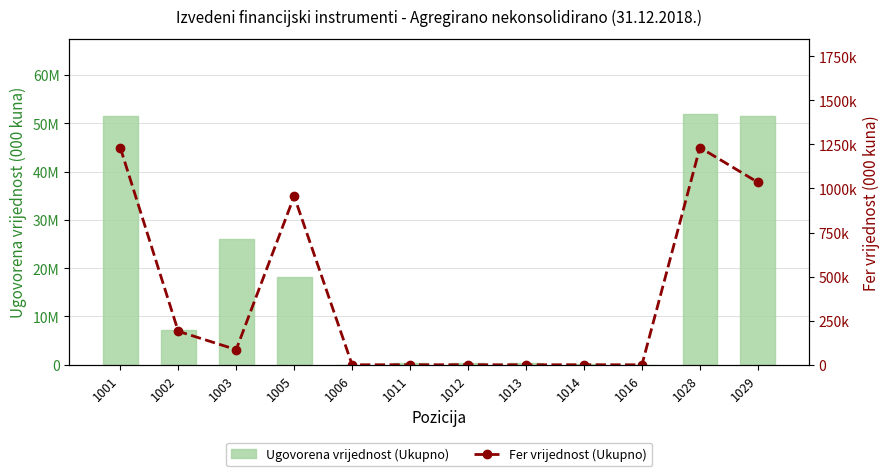

Rank the categories by Fer vrijednost (Ukupno) value from highest to lowest.

1028, 1001, 1029, 1005, 1002, 1003, 1011, 1012, 1014, 1006, 1013, 1016